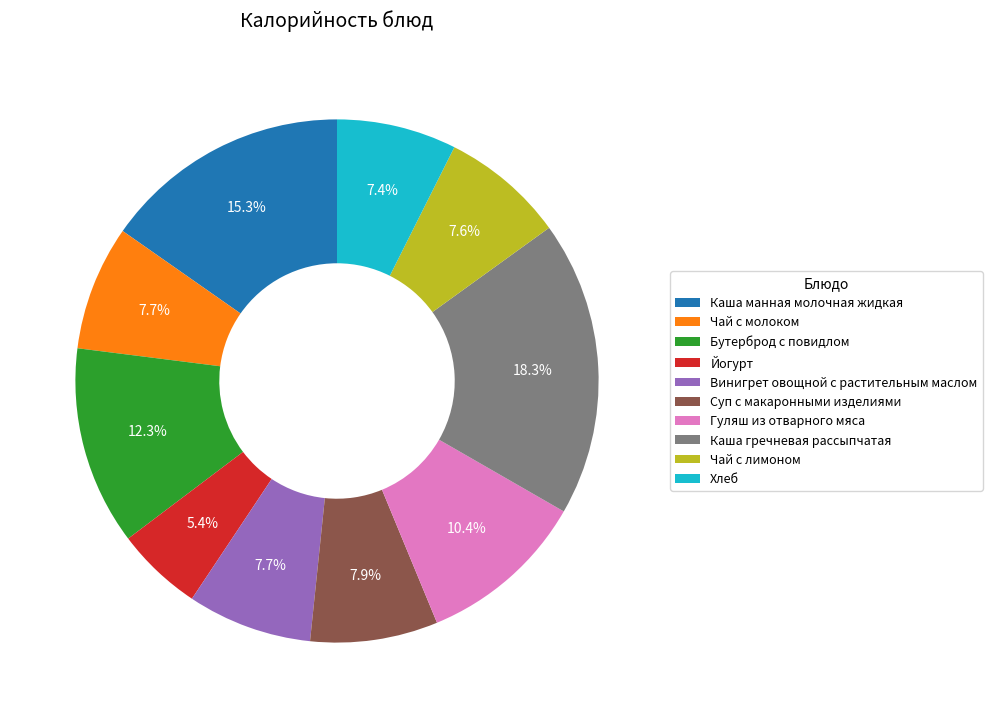

What is the total percentage of Каша манная молочная жидкая and Гуляш из отварного мяса?

25.7%